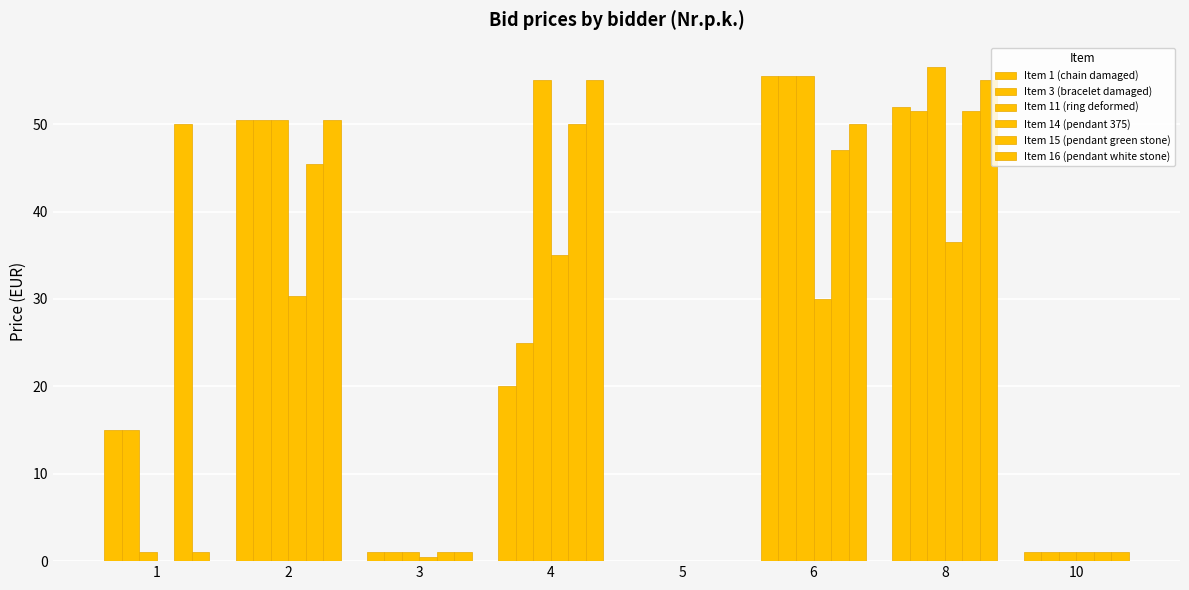

List the labels in order of Item 16 (pendant white stone) value, largest first.

8, 4, 2, 6, 1, 3, 10, 5